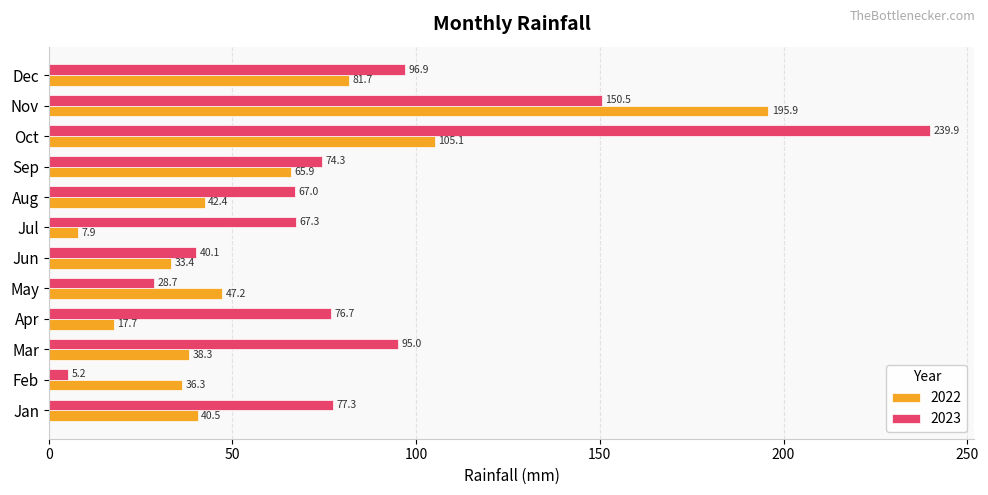

What are all the series names shown in the legend?

2022, 2023